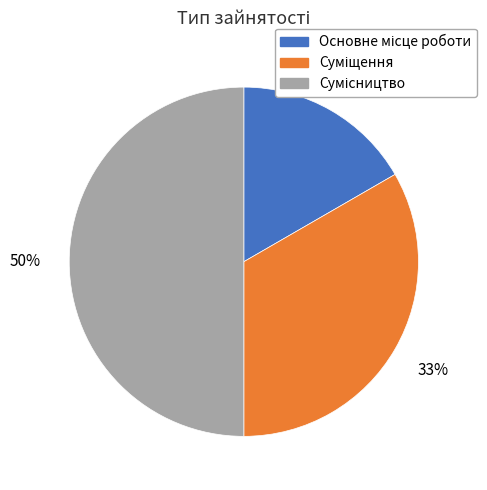

To the nearest percent, what is the average slice percentage?

33%